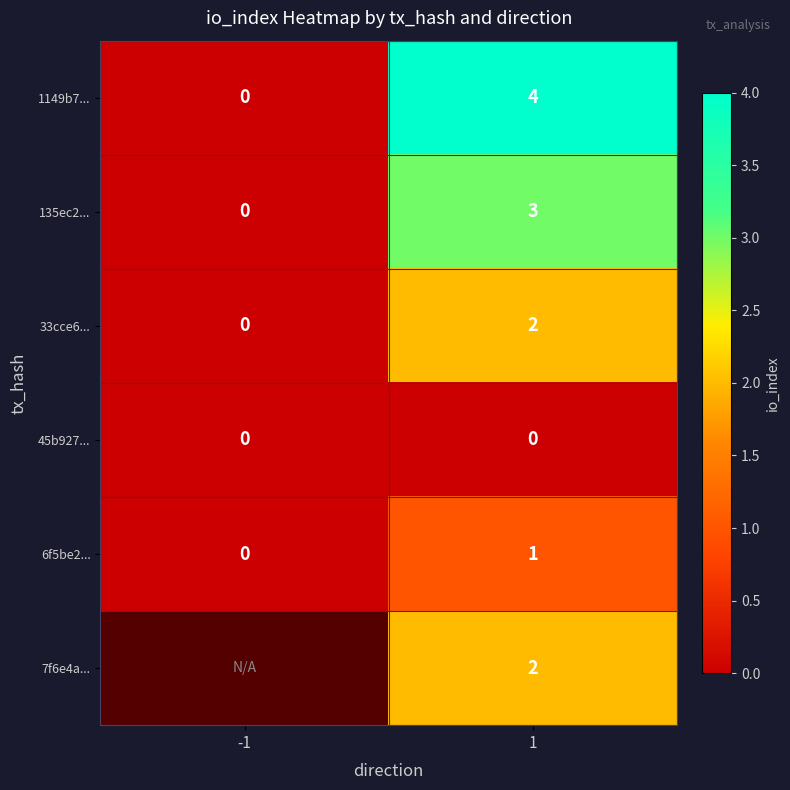

At how many categories does at least one series exceed 3?

1